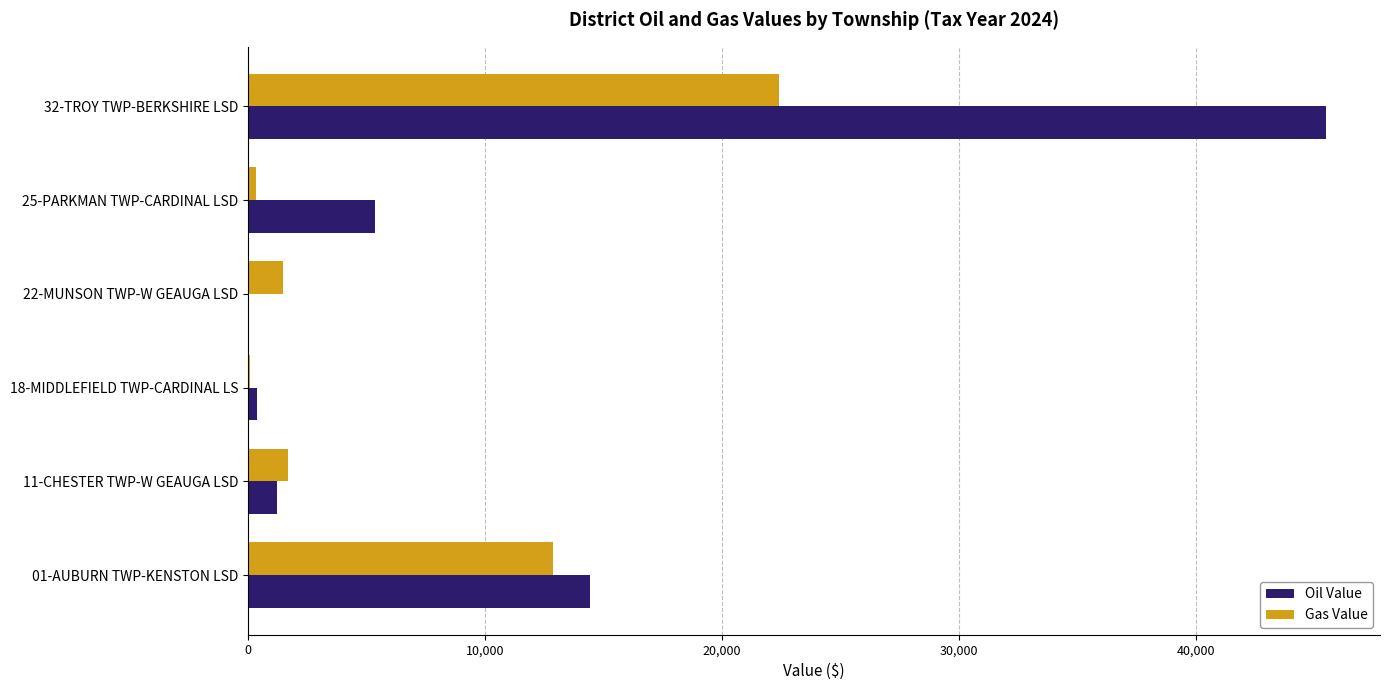

At which category is the sum across all series the highest?

32-TROY TWP-BERKSHIRE LSD